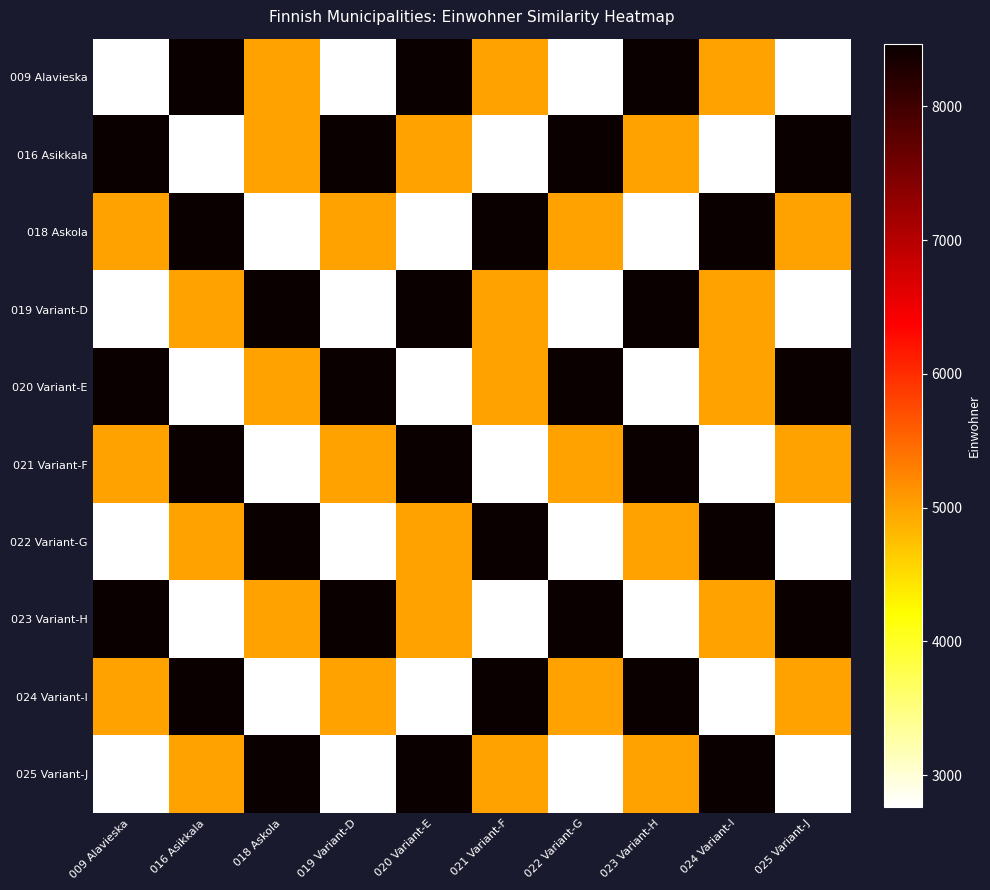

Count the number of data series in this chart.

10